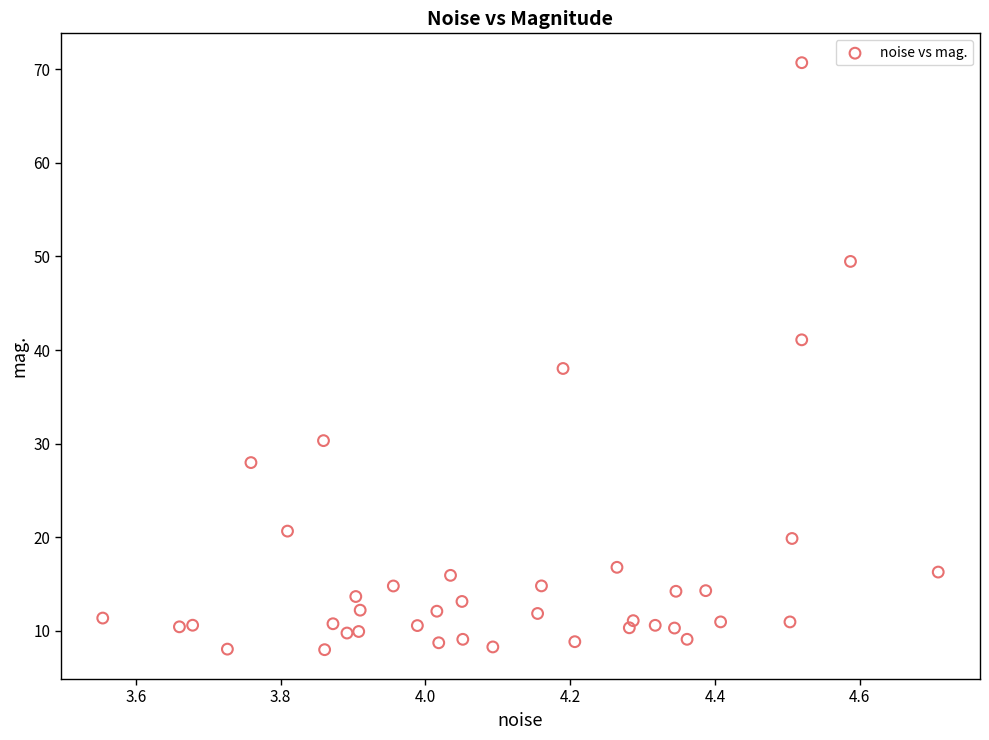

What is the range of X values (max minus min)?

1.2